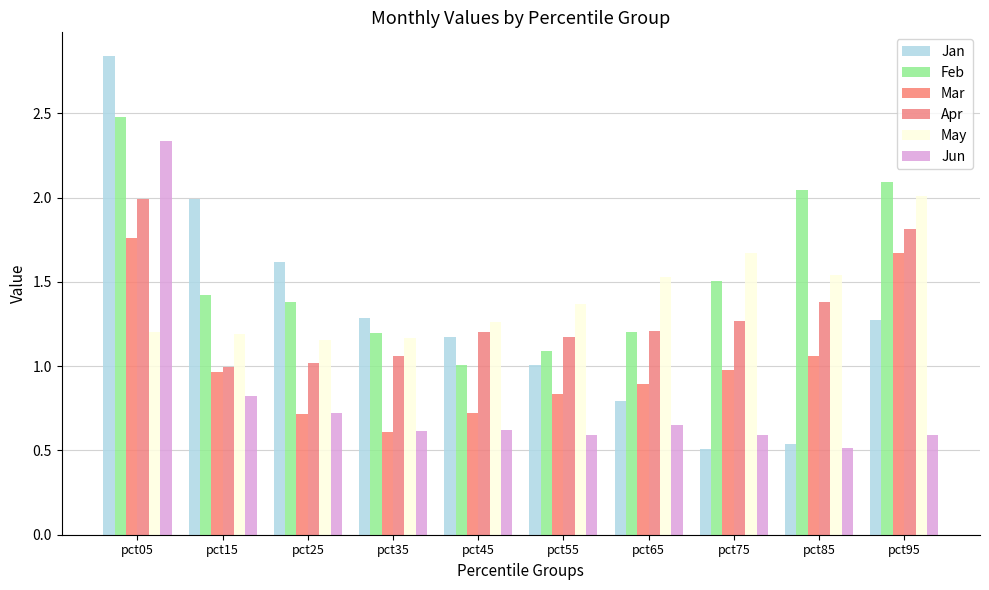

What is the total value across all series at pct35?

5.9